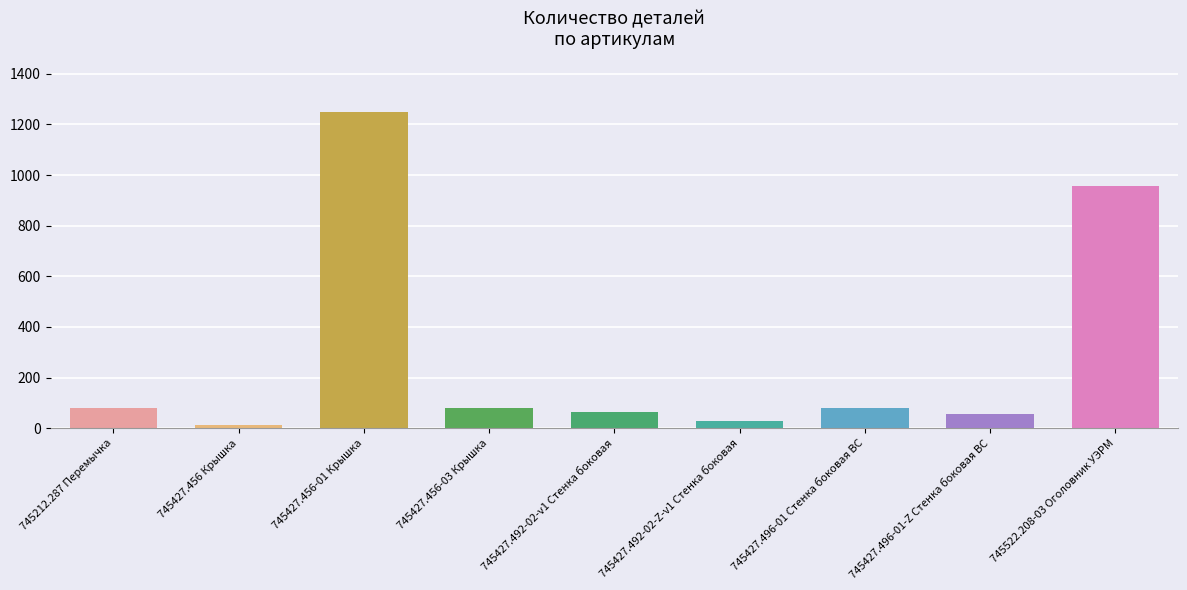

What is the change in value from 745427.492-02-v1 Стенка боковая to 745427.496-01 Стенка боковая ВС?

+15